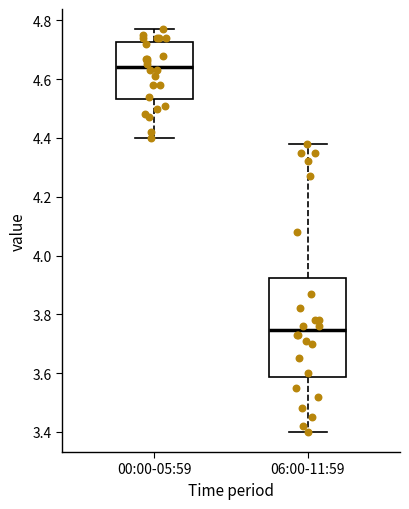

Where does the median line of the box for 06:00-11:59 sit on the y-axis? The values are not printed on the chart, so give them approximately, as read against the axis.

3.74